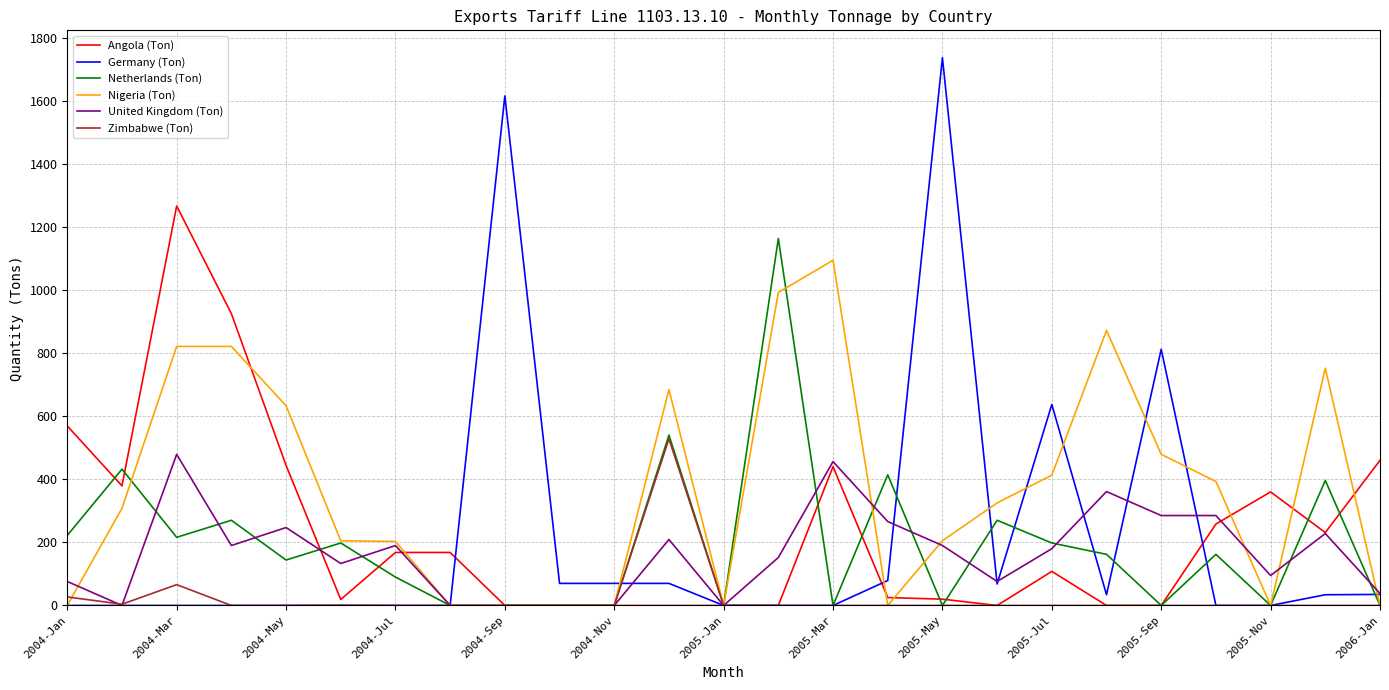

What is the maximum value for Zimbabwe (Ton)?

528